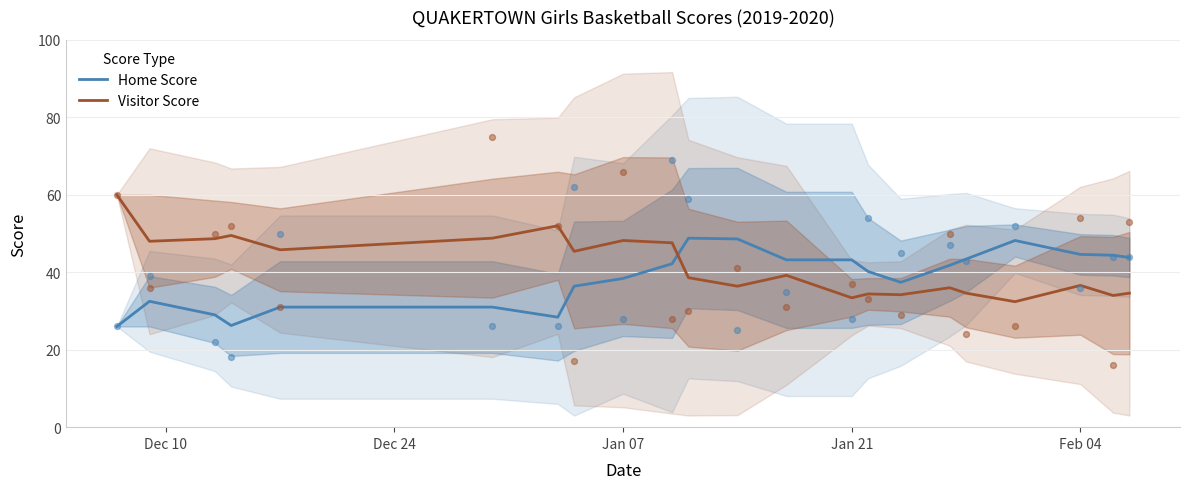

Which series has the largest total across all categories?

Visitor Score